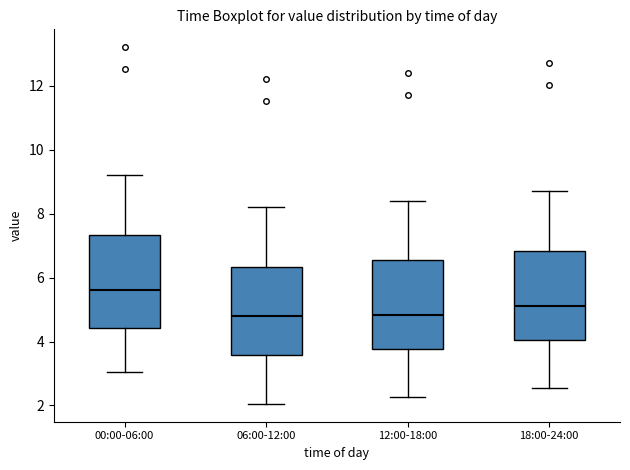

Where does the upper whisker of the box for 06:00-12:00 end on the y-axis? The values are not printed on the chart, so give them approximately, as read against the axis.

8.2